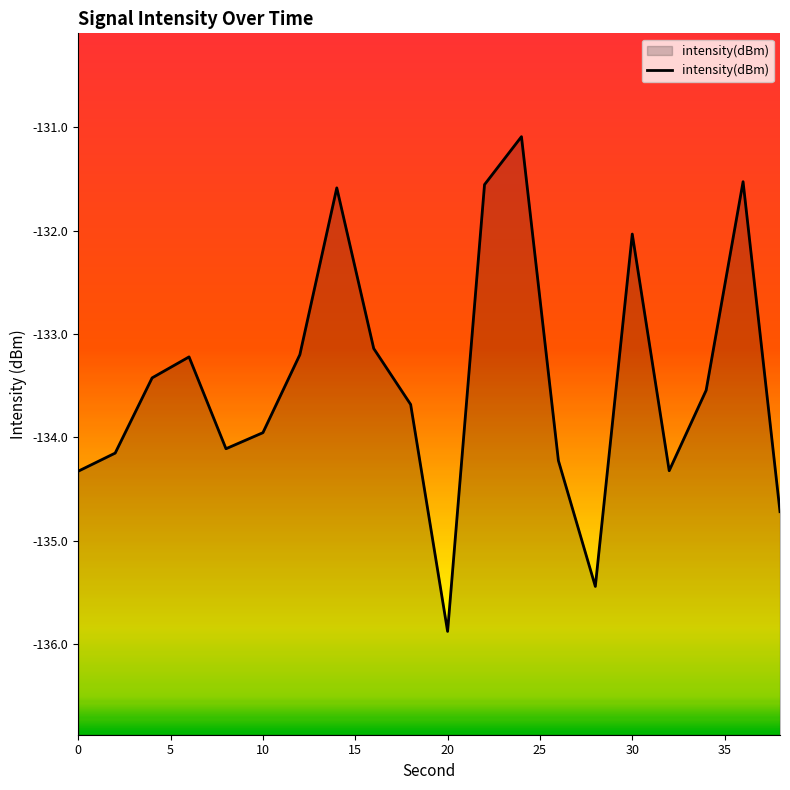

True or false: the data shows -134.3 at 0.

True